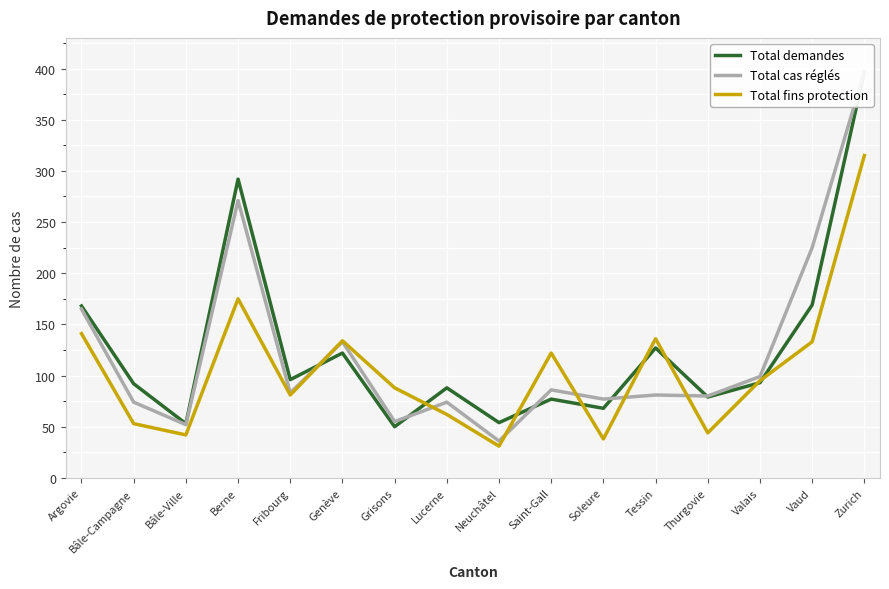

What is the total value across all series at Lucerne?

224